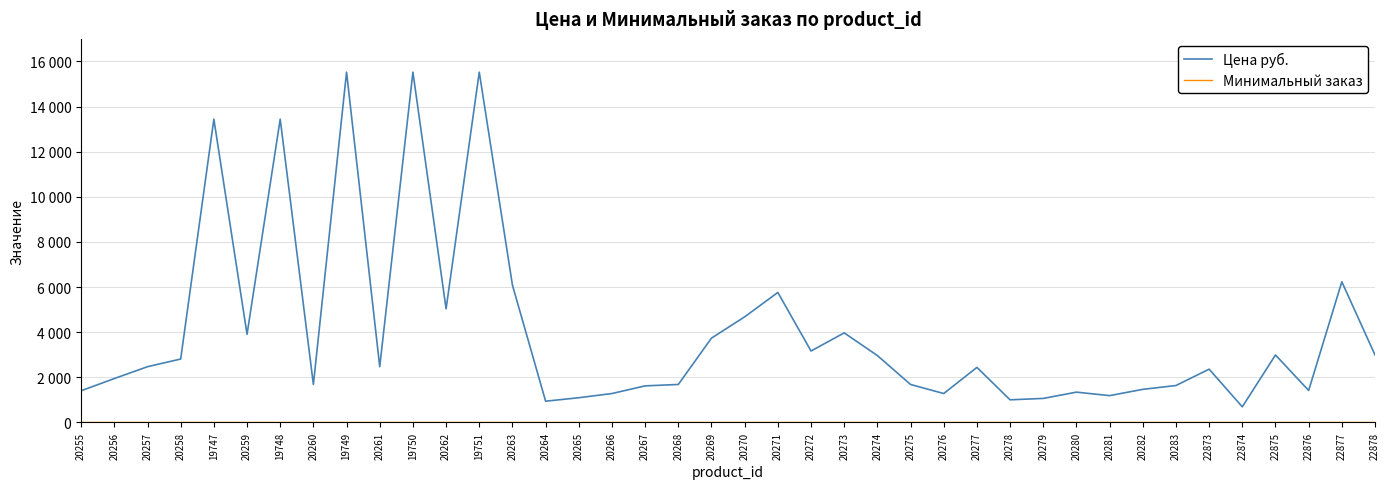

Which series has the widest spread of values?

Цена руб.